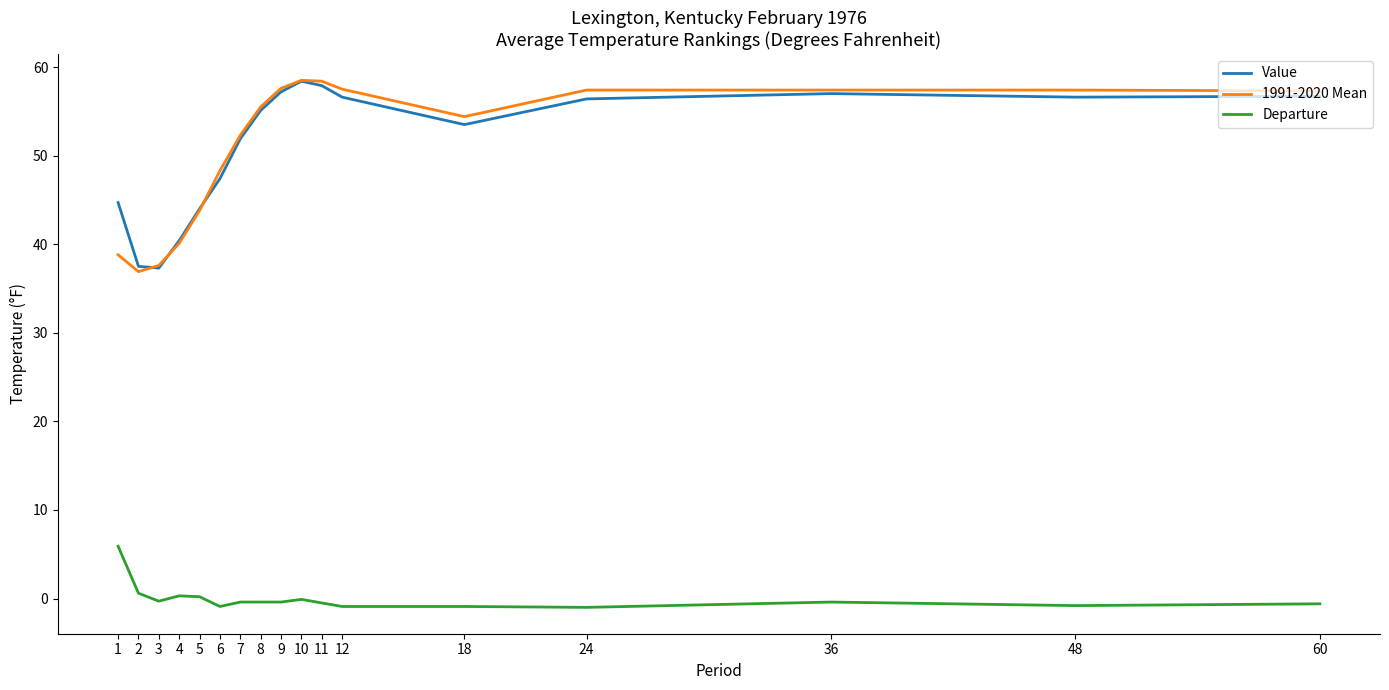

True or false: Departure has a value of -0.4 at 36.

True